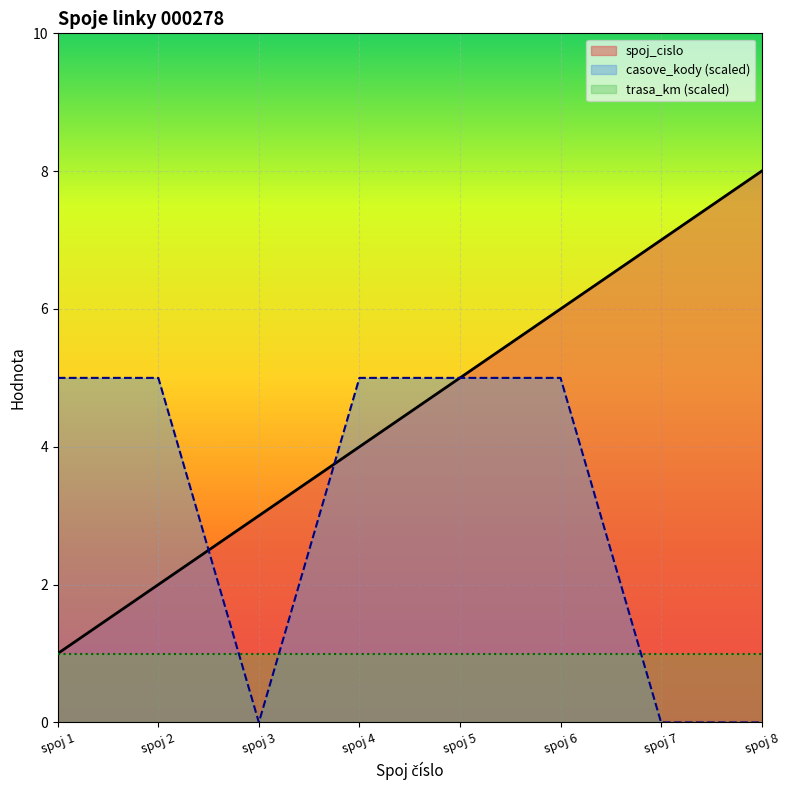

How many distinct data groups are displayed?

3